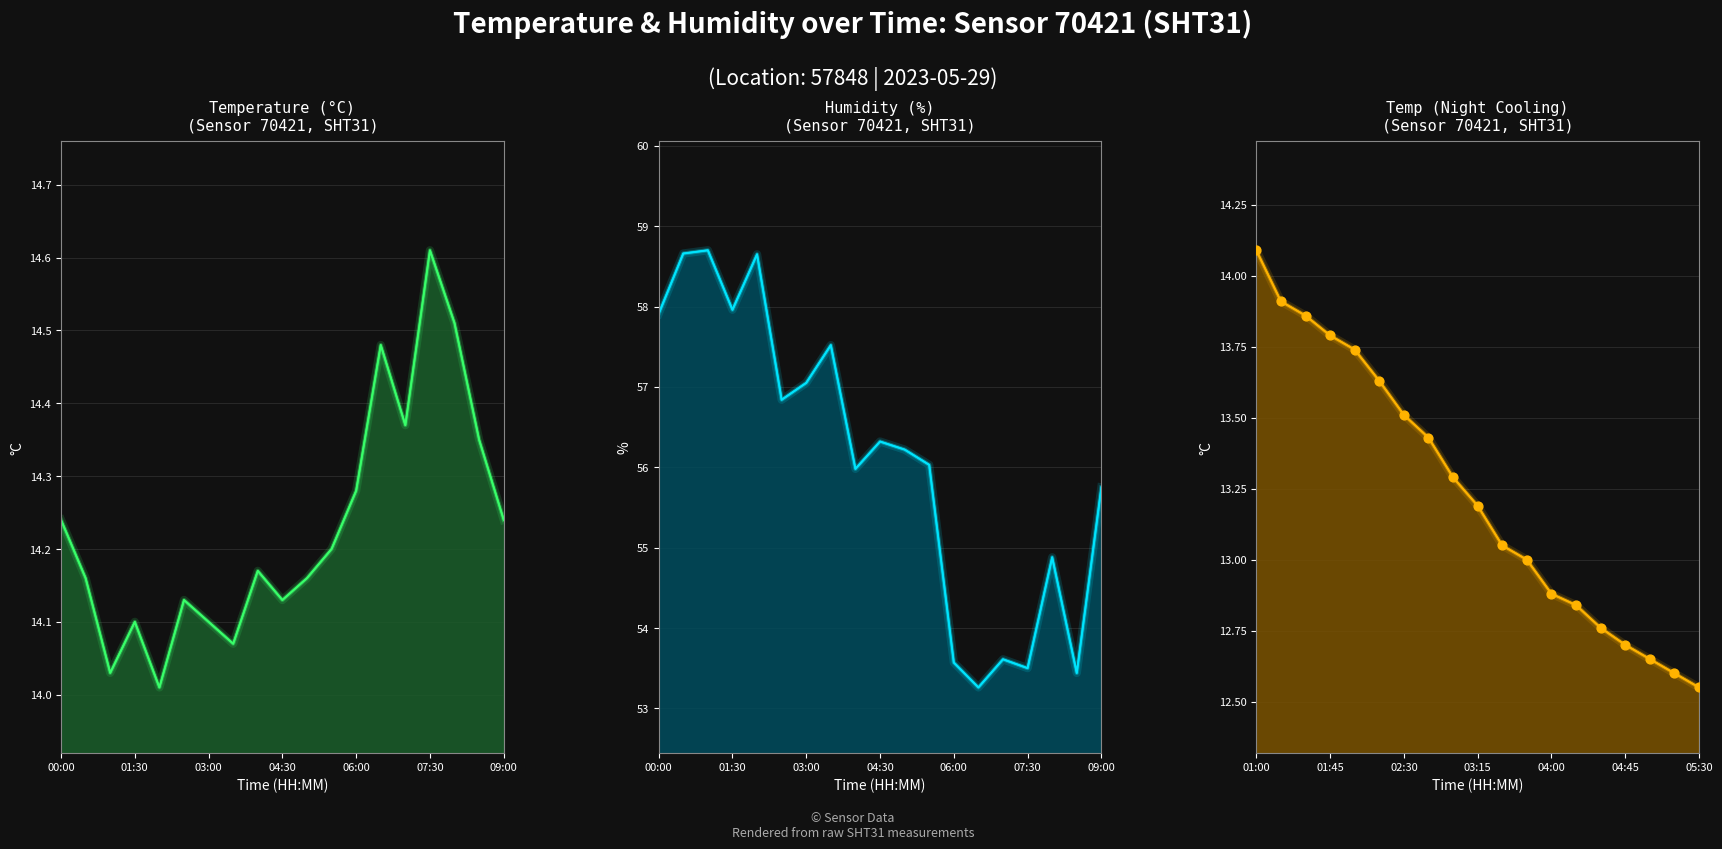

Which series contains the lowest Y value?

temperature